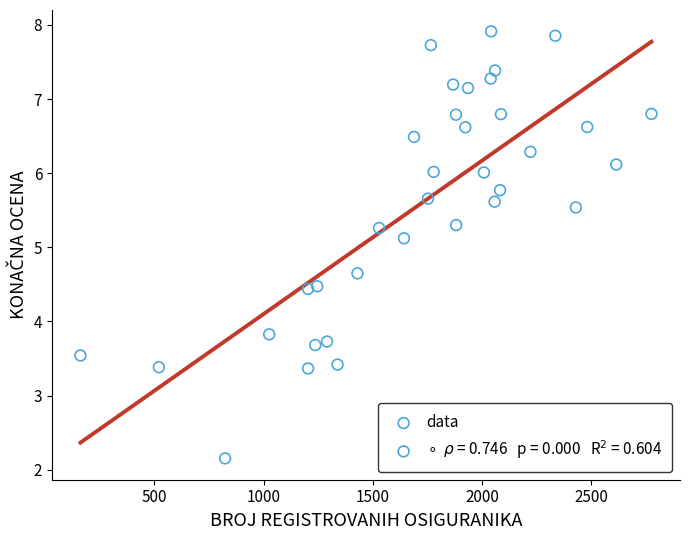

What Y value in the scatter plot is closest to 5?

5.1